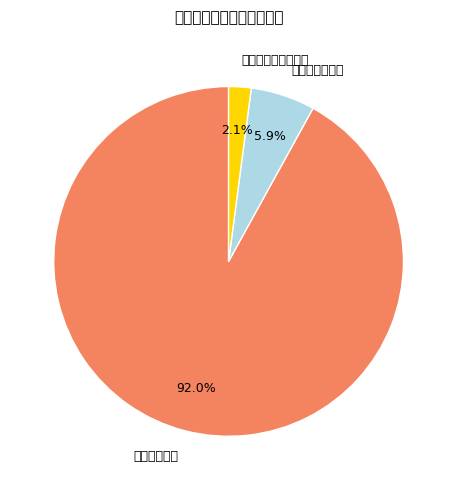

What portion of the pie excludes 工资福利支出?

8.0%